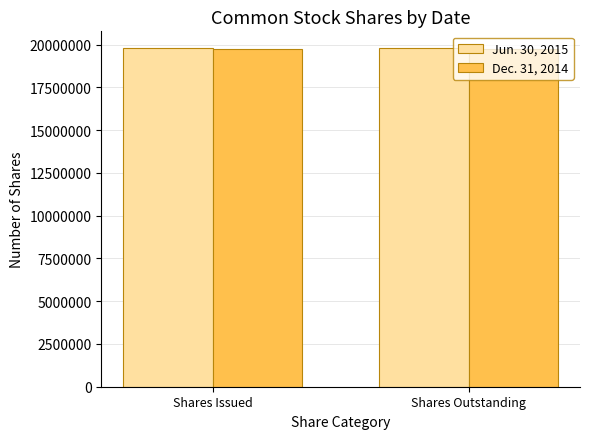

What is the label of the 2nd bar from the left?

Shares Outstanding